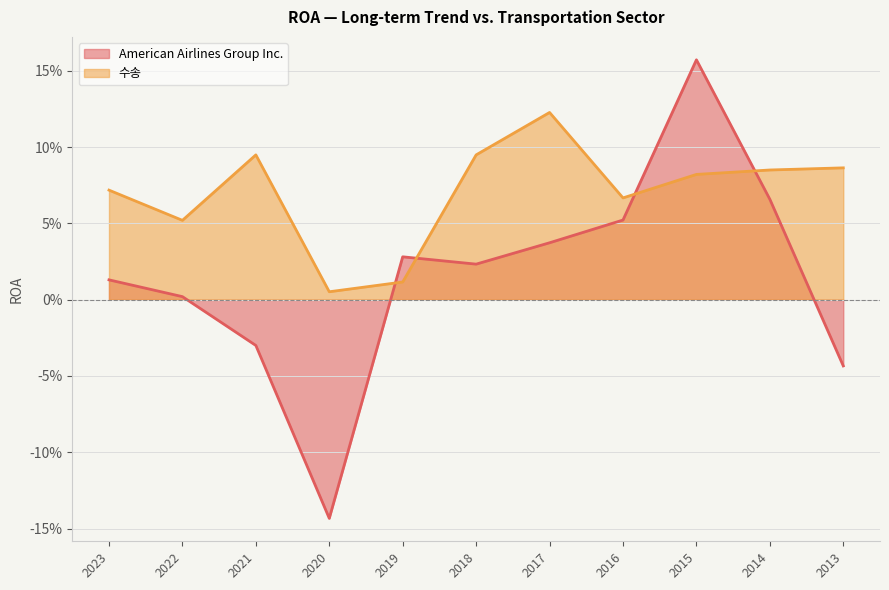

Which category has the highest value in the 수송 series?

2017